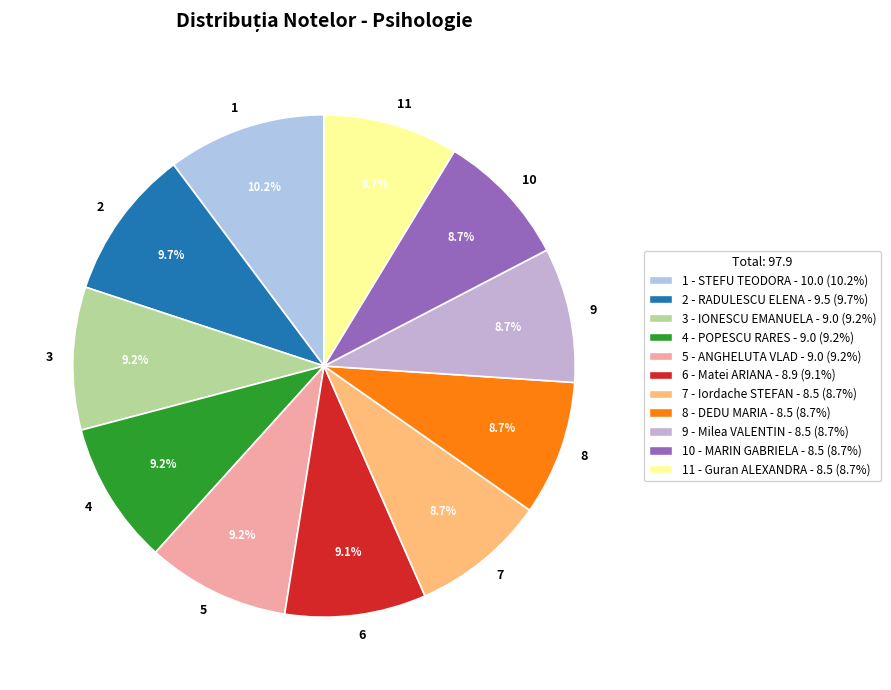

What is the ratio of the value at 5 to the value at 8?

1.1